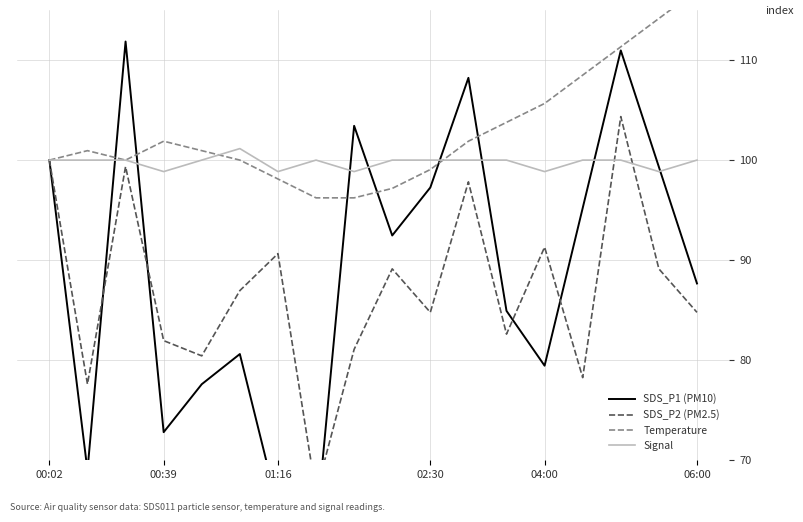

What is the highest value of the Signal series?

101.1